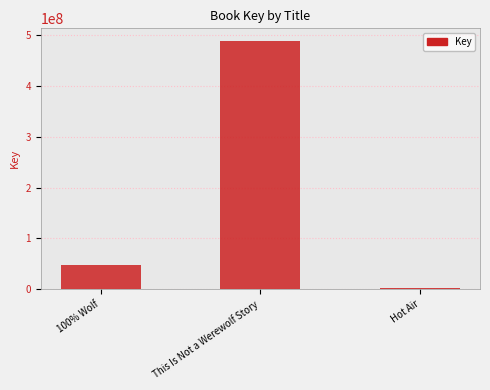

What is the maximum value shown in the chart?

489040068